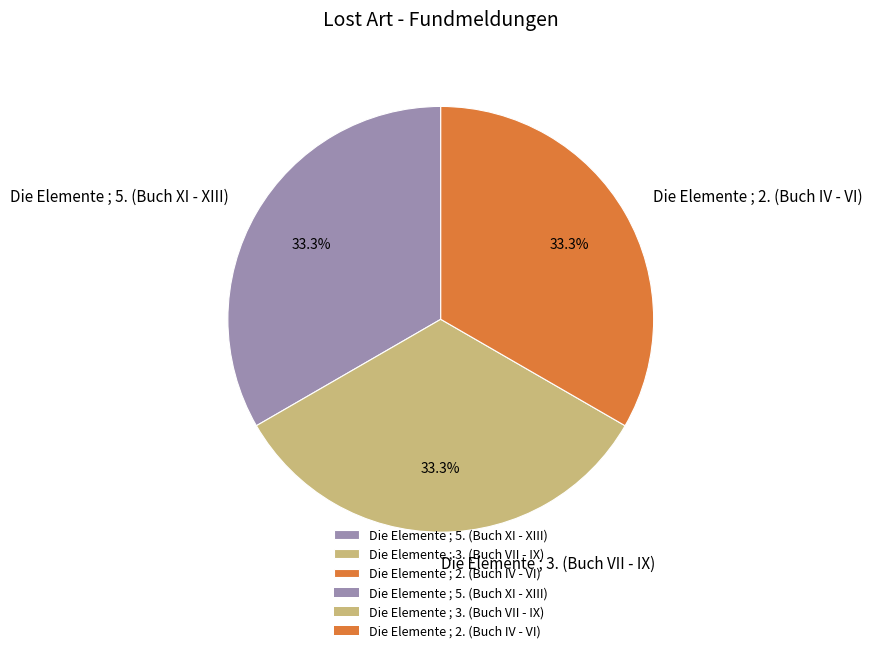

What percentage do Die Elemente ; 3. (Buch VII - IX) and Die Elemente ; 5. (Buch XI - XIII) together represent?

66.7%